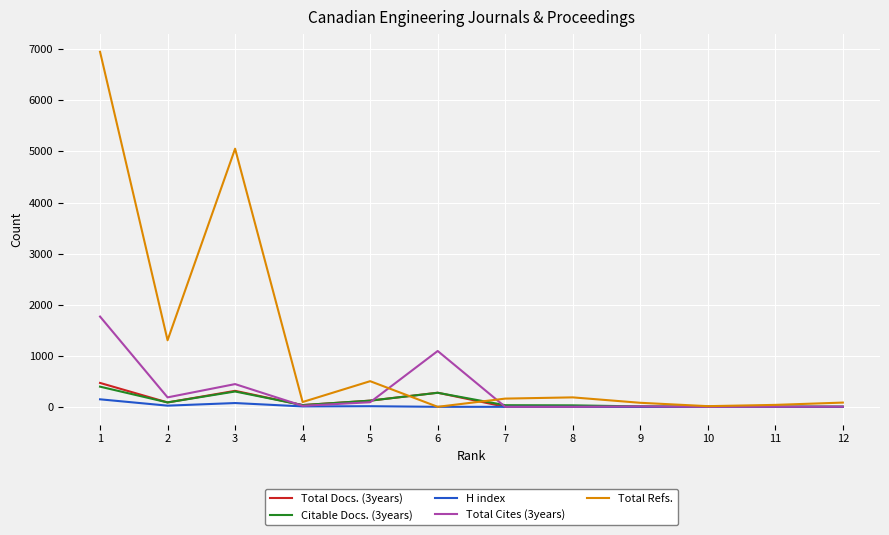

Which series has the largest total across all categories?

Total Refs.